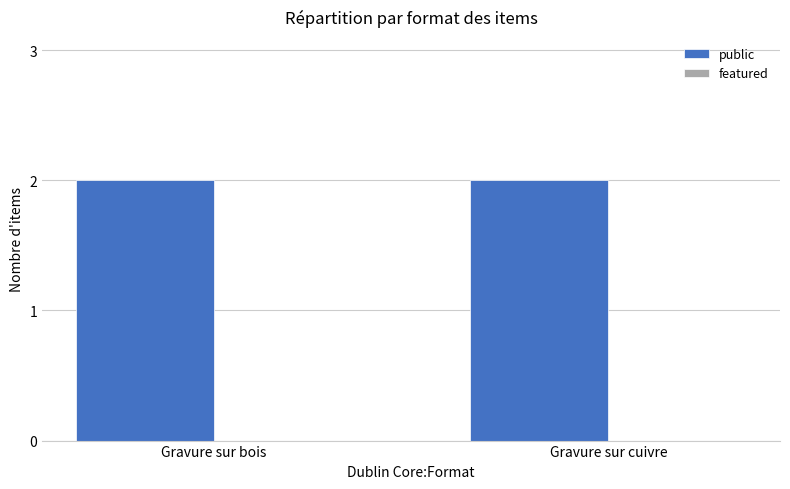

What is the total value across all series at Gravure sur bois?

2